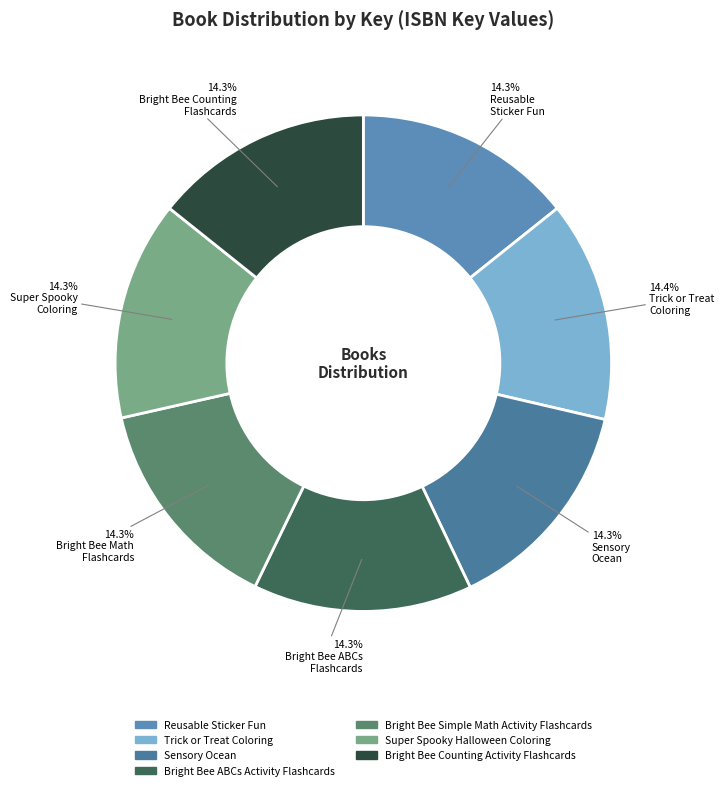

Count the number of slices in the pie.

7